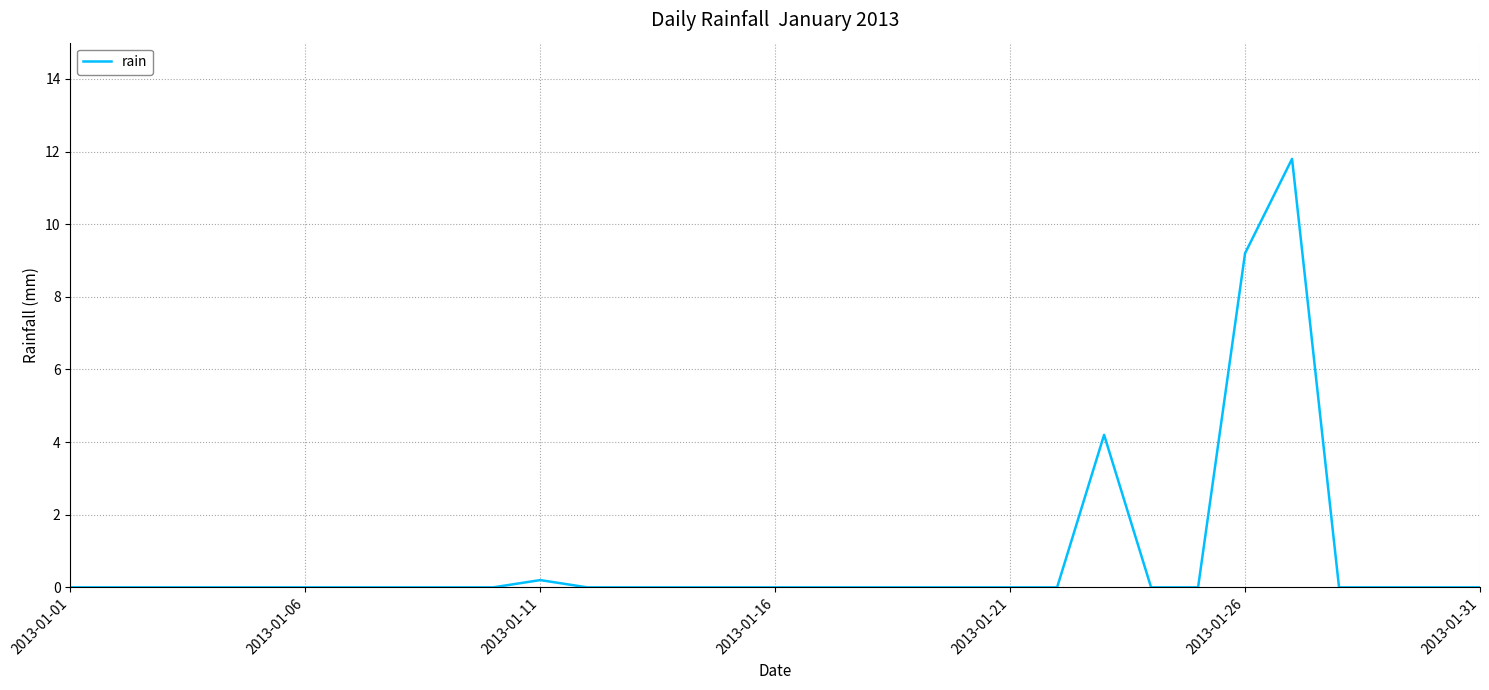

What is the maximum value shown in the chart?

11.8